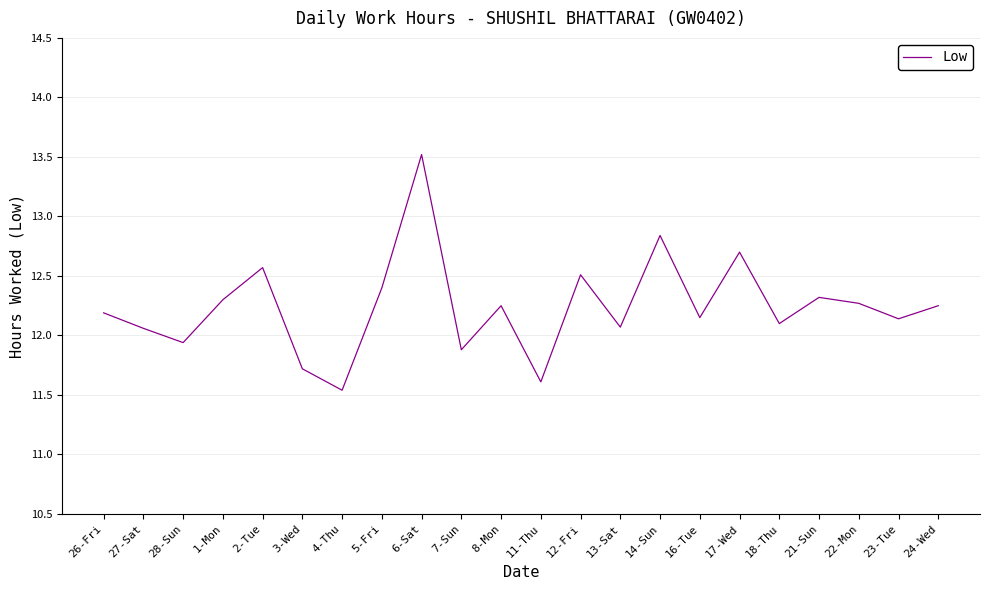

What is the ratio of the value at 13-Sat to the value at 5-Fri?

1.0